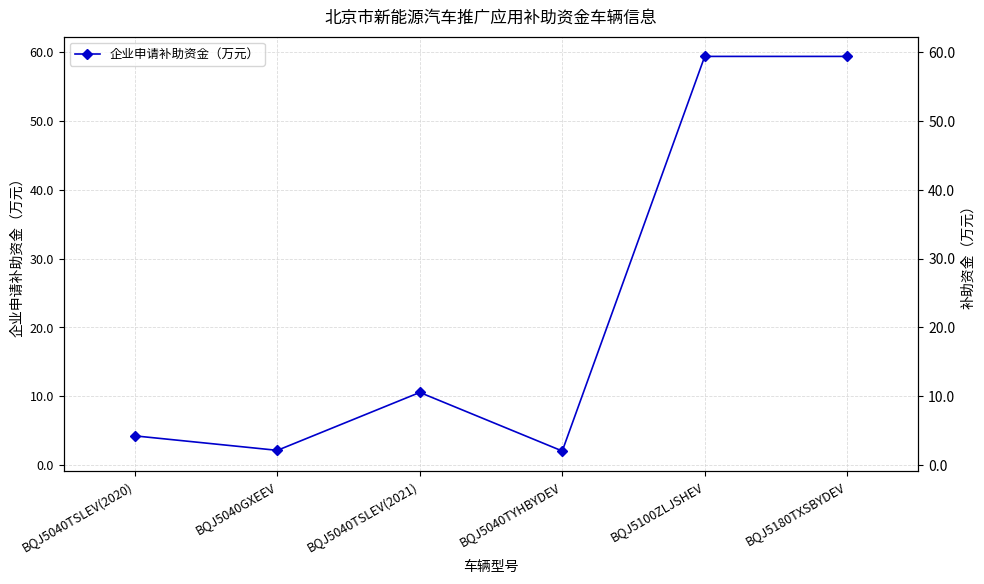

List the labels in order of value, smallest first.

BQJ5040TYHBYDEV, BQJ5040GXEEV, BQJ5040TSLEV(2020), BQJ5040TSLEV(2021), BQJ5100ZLJSHEV, BQJ5180TXSBYDEV